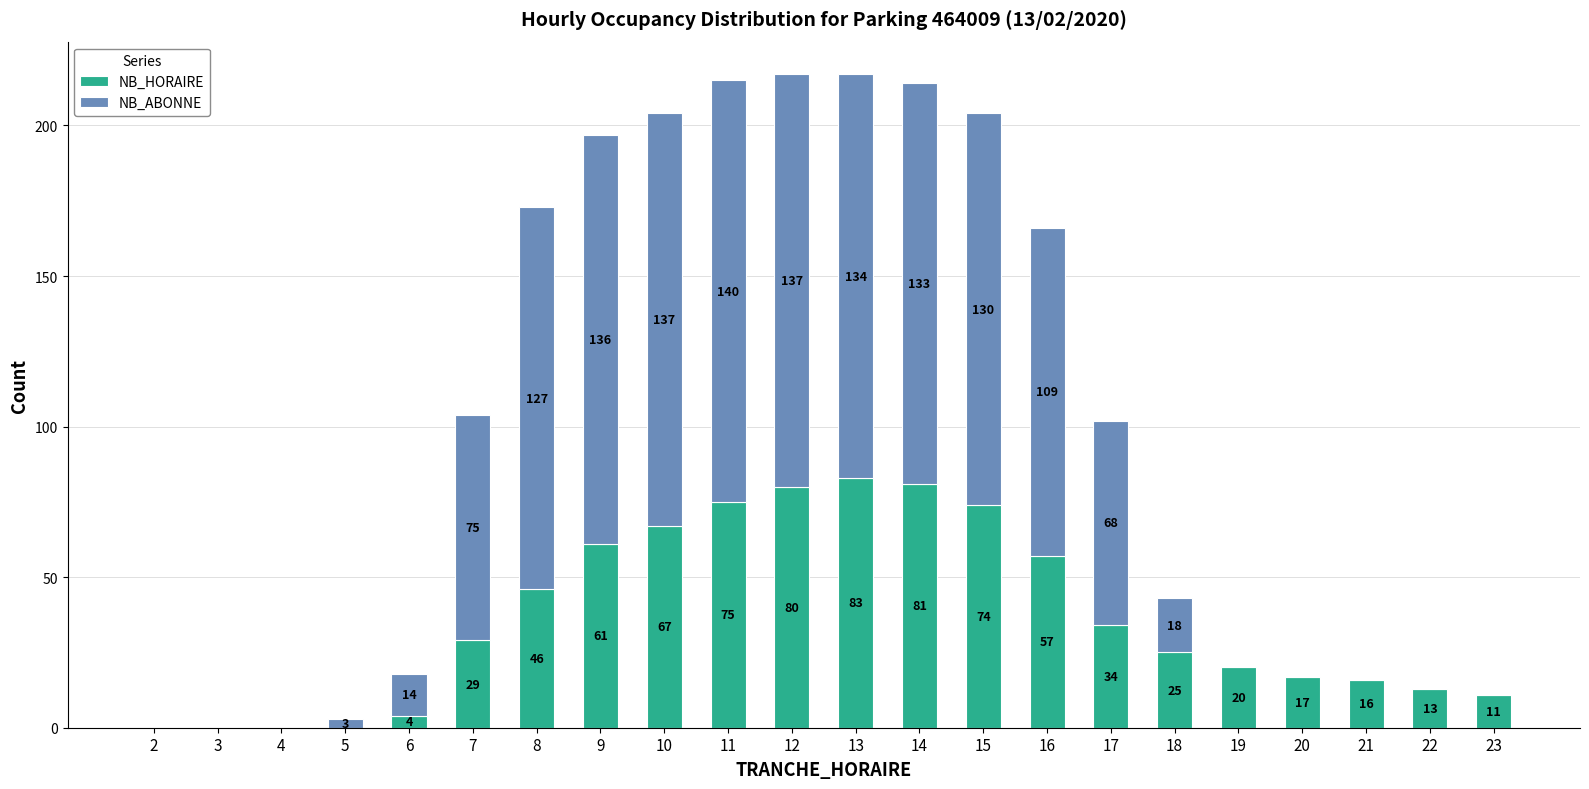

Are the bars horizontal?

No